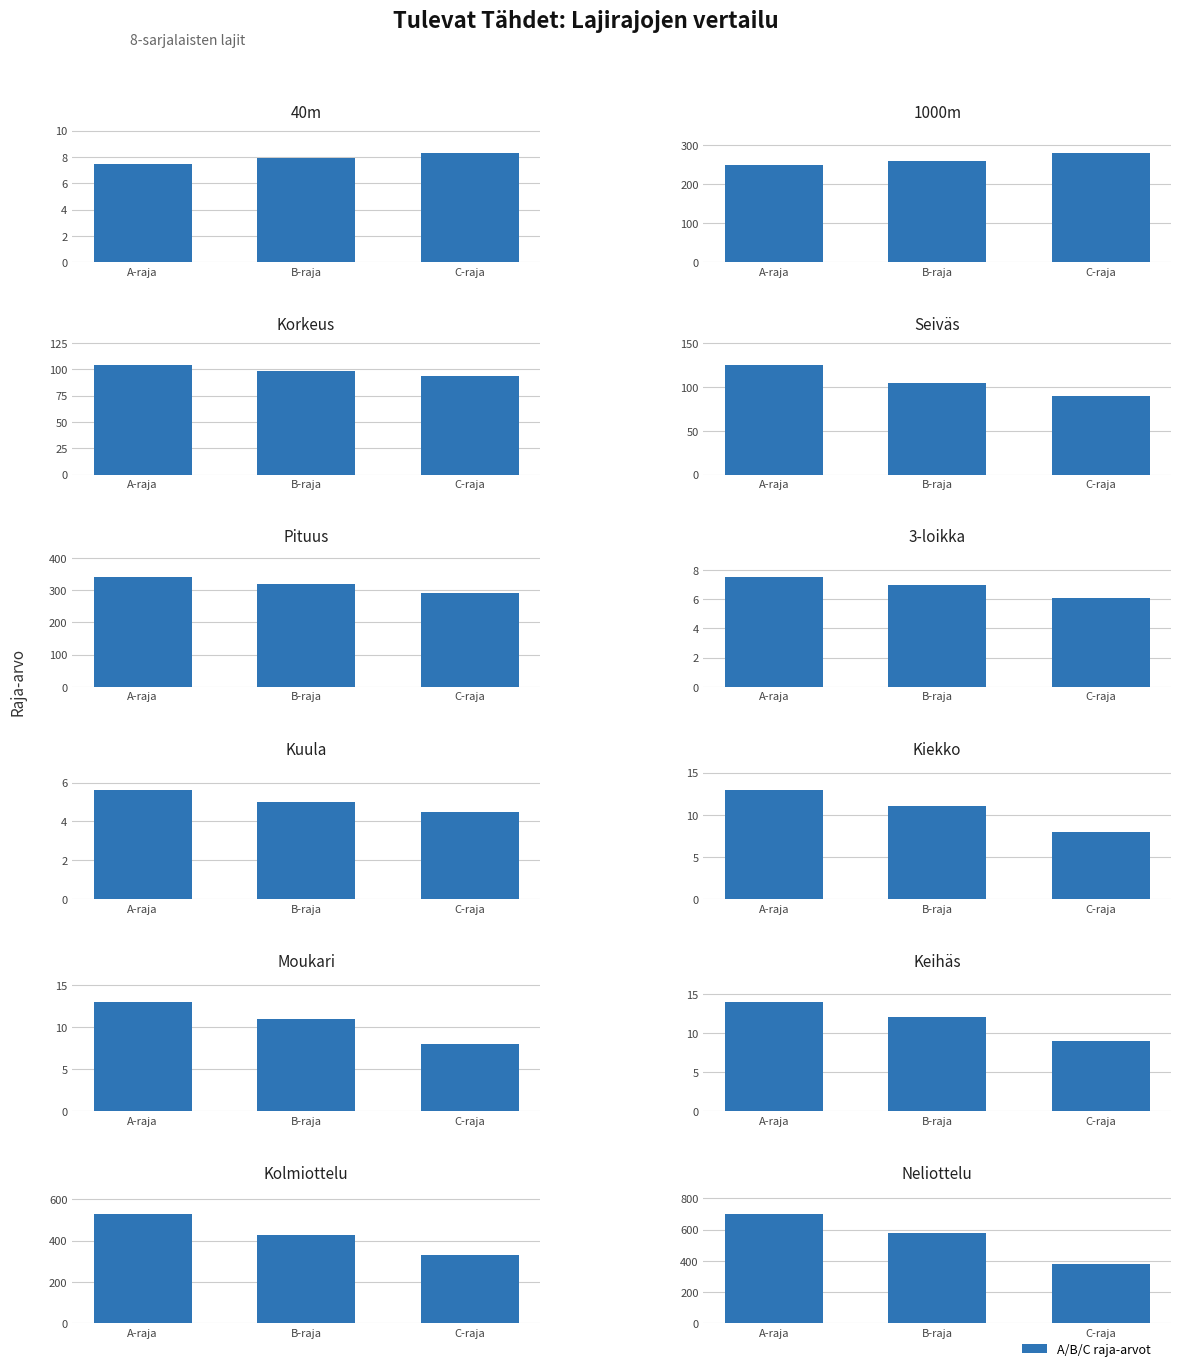

What is the lowest value of the B series?

4.5